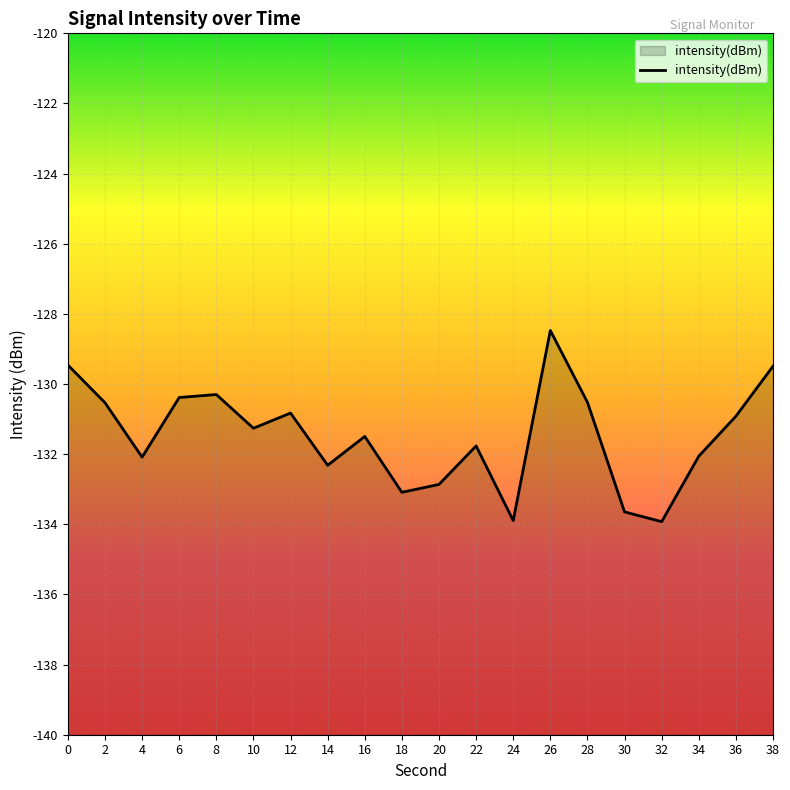

What is the value of the 12th point from the left?

-131.8